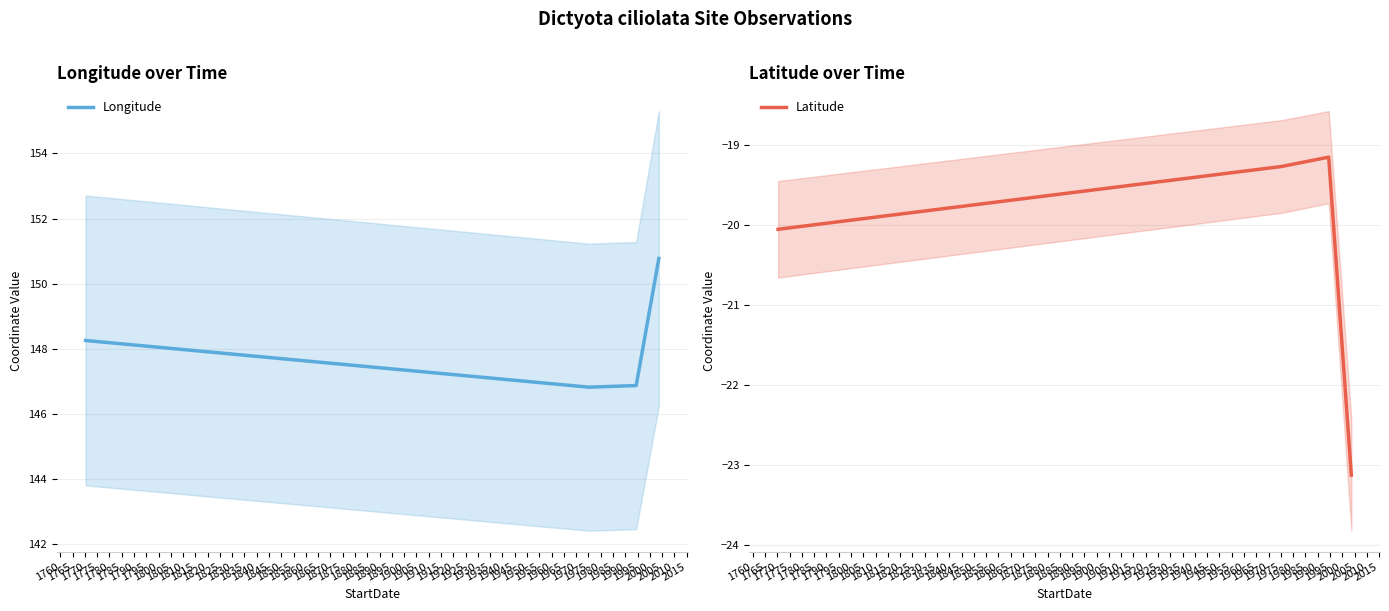

What is the maximum value for Longitude?

150.8